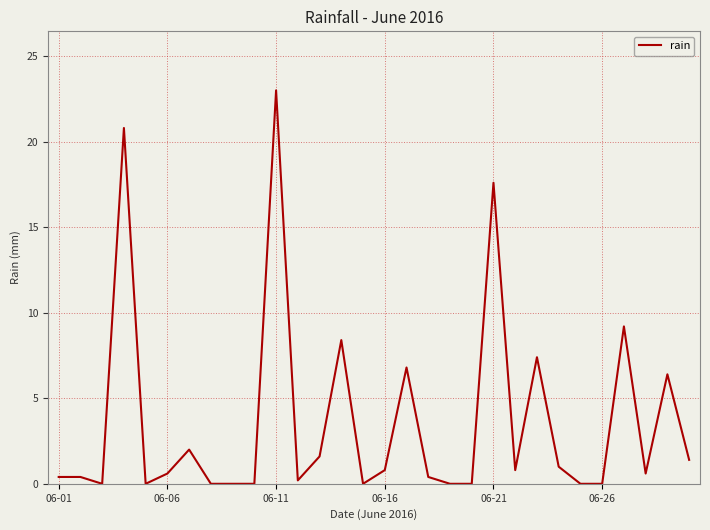

Reading left to right, list all the values displayed in this chart.

0.4	0.4	0.0	20.8	0.0	0.6	2.0	0.0	0.0	0.0	23.0	0.2	1.6	8.4	0.0	0.8	6.8	0.4	0.0	0.0	17.6	0.8	7.4	1.0	0.0	0.0	9.2	0.6	6.4	1.4